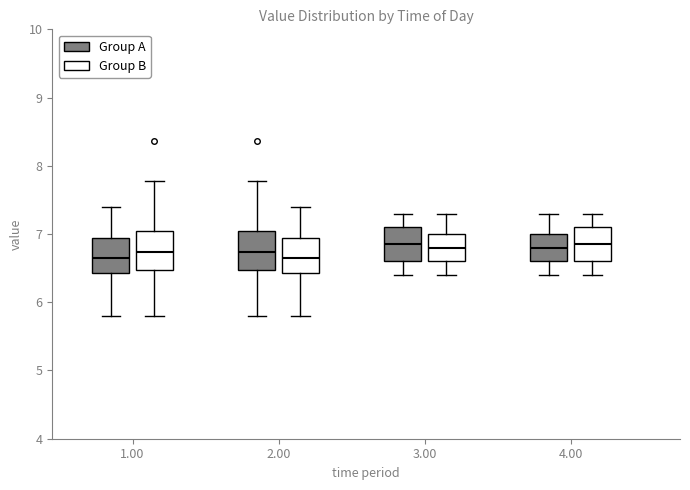

Reading left to right, read every box against the y-axis: the position of its median line, the range the box covers, and the ends of its whiskers. The values are not printed on the chart, so give them approximately, as read against the axis.

1.00 (Group A): median 6.7, box 6.4 to 6.9, whiskers 5.8 to 7.4
1.00 (Group B): median 6.7, box 6.5 to 7.0, whiskers 5.8 to 7.8
2.00 (Group A): median 6.7, box 6.5 to 7.0, whiskers 5.8 to 7.8
2.00 (Group B): median 6.7, box 6.4 to 6.9, whiskers 5.8 to 7.4
3.00 (Group A): median 6.9, box 6.6 to 7.1, whiskers 6.4 to 7.3
3.00 (Group B): median 6.8, box 6.6 to 7.0, whiskers 6.4 to 7.3
4.00 (Group A): median 6.8, box 6.6 to 7.0, whiskers 6.4 to 7.3
4.00 (Group B): median 6.9, box 6.6 to 7.1, whiskers 6.4 to 7.3